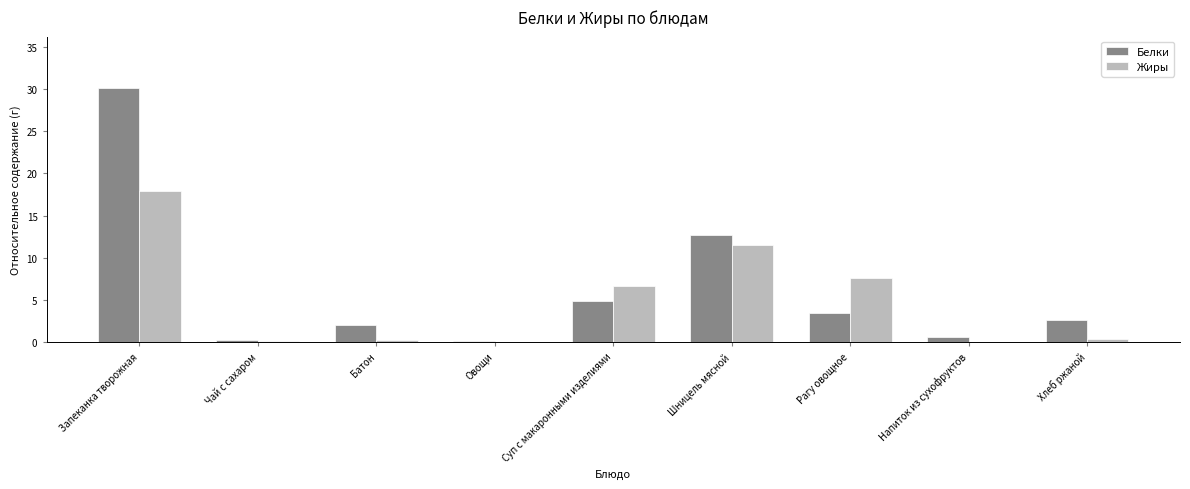

What is the spread (max minus min) of values at Напиток из сухофруктов?

0.6